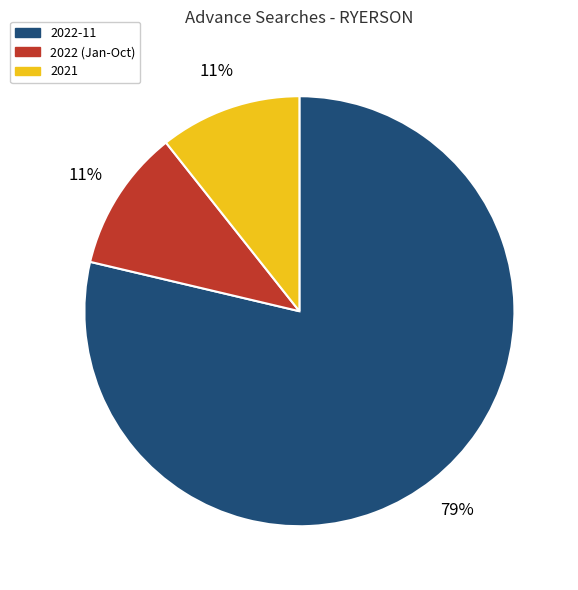

Which slice is the largest?

2022-11